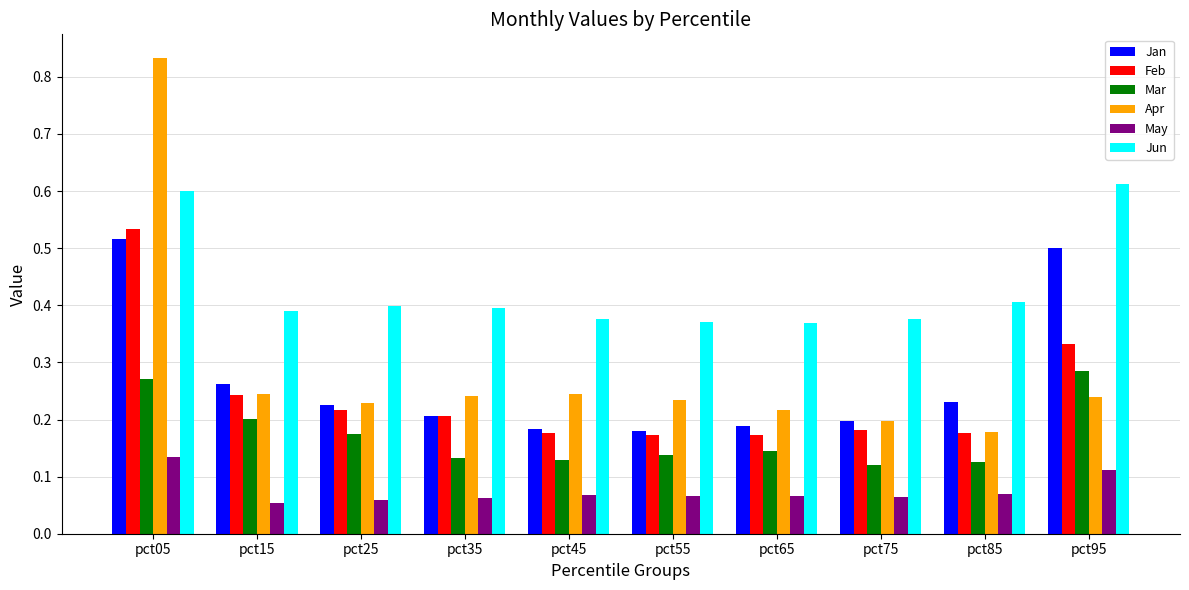

What is the sum of the Jun values at pct65 and pct45?

0.7